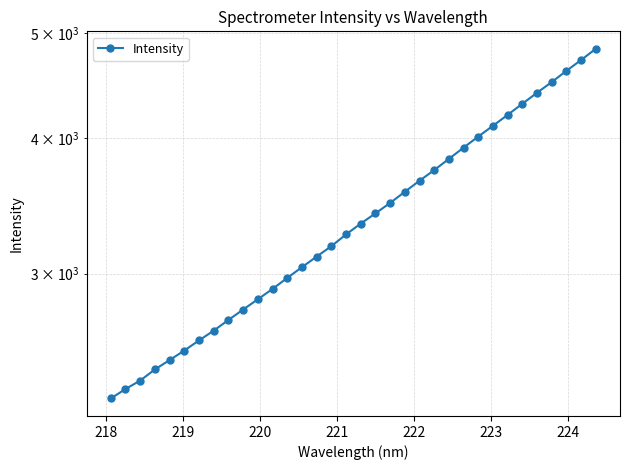

True or false: the data shows 4302.8 at 11.

False